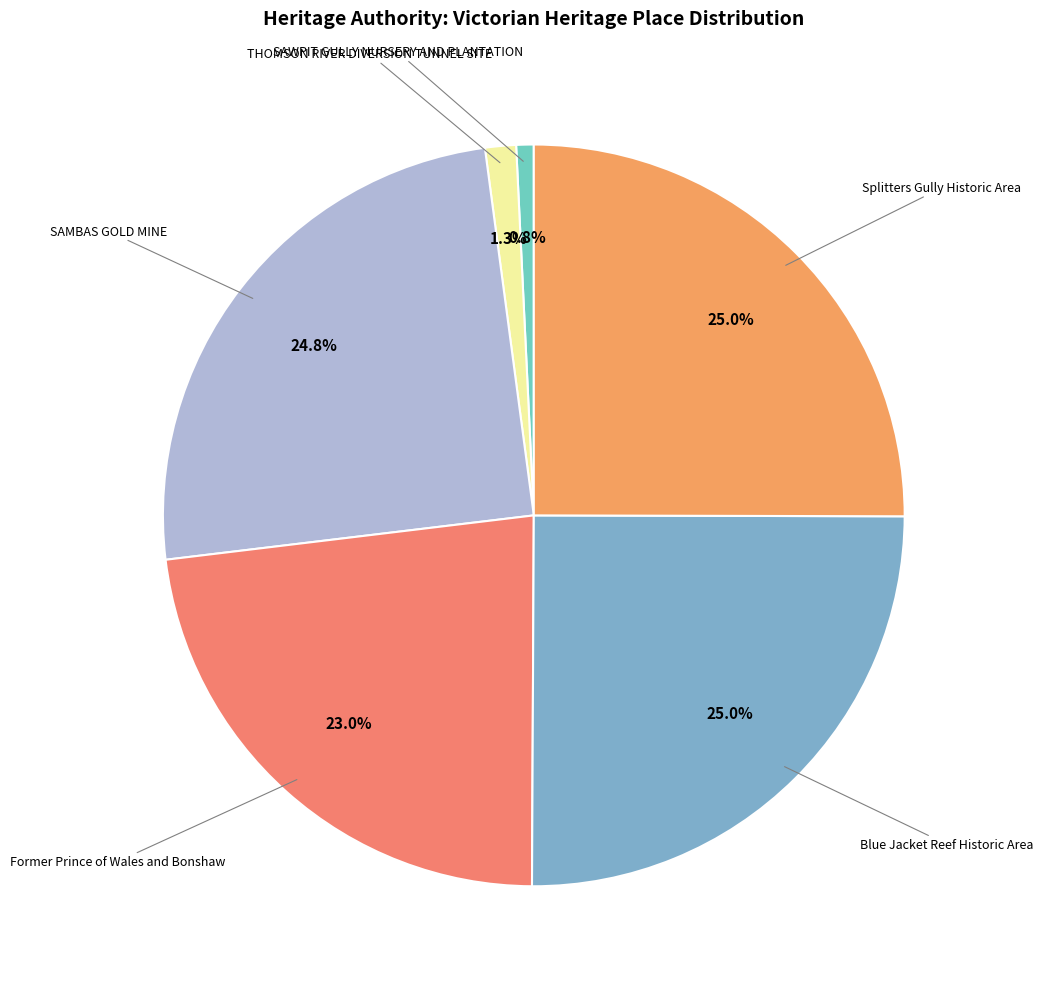

How many segments does this pie chart have?

6